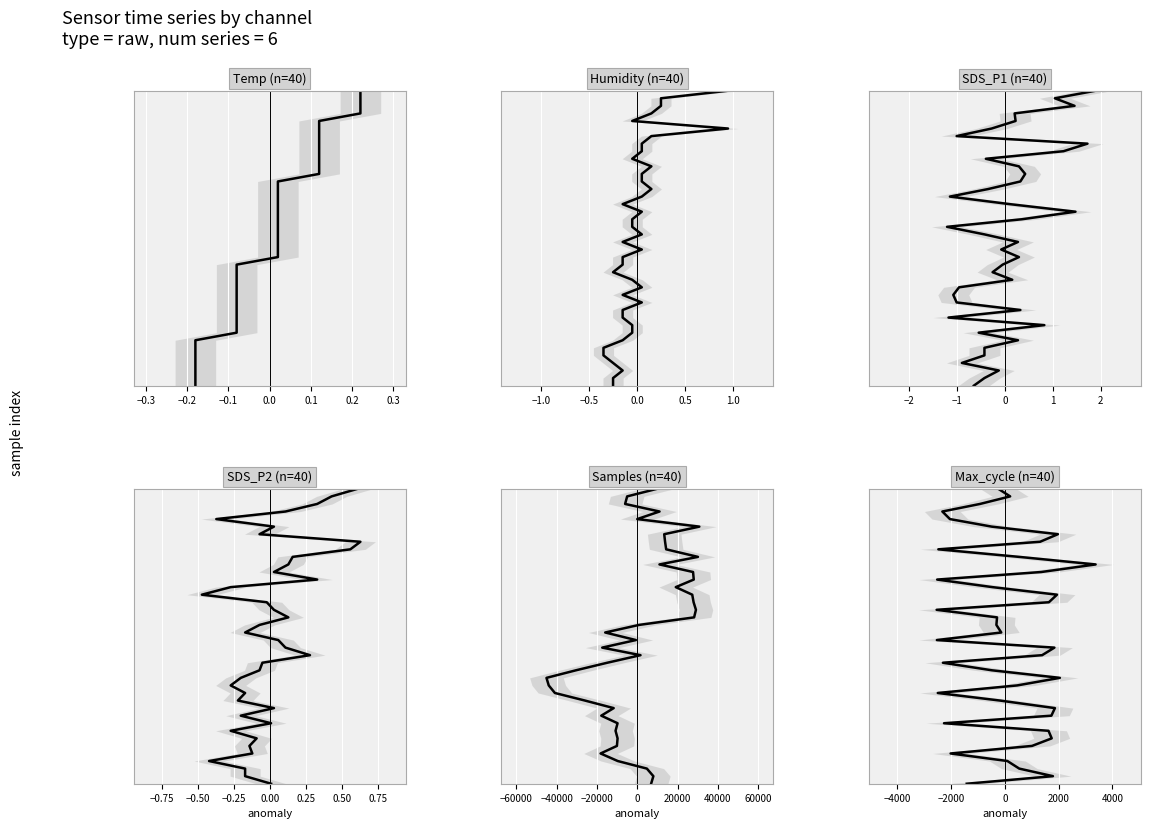

What is the label of the 2nd point from the left?

−0.3